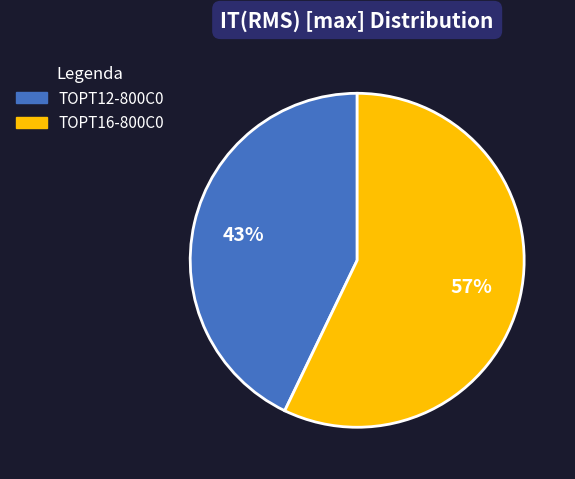

Is there any slice that represents more than half of the pie?

Yes